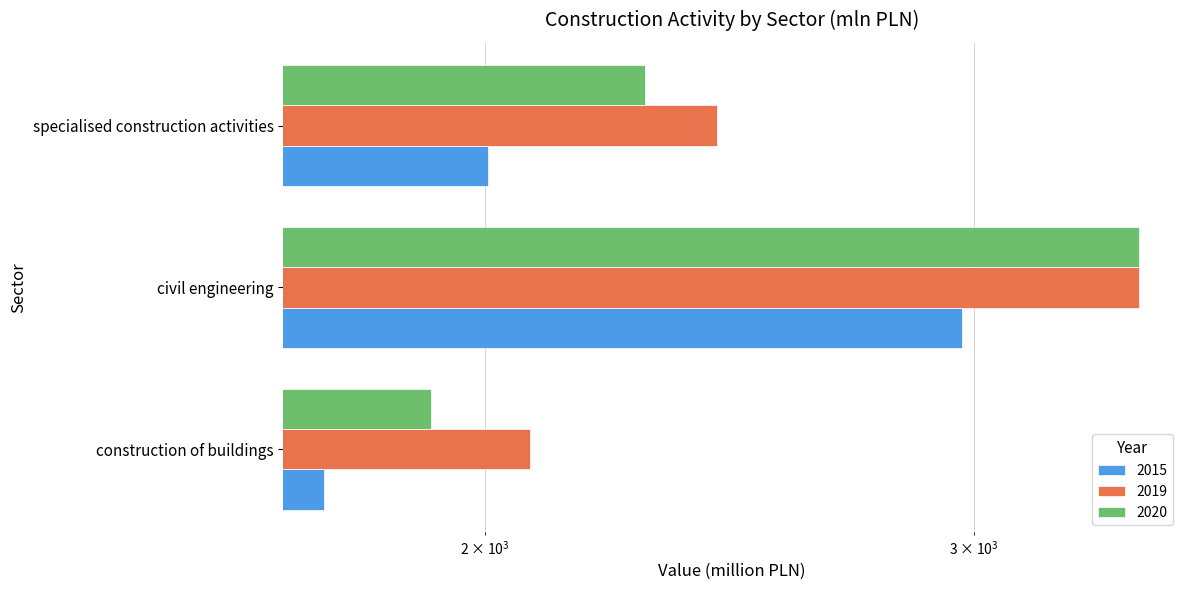

List the series in order of their peak value, lowest first.

2015, 2020, 2019